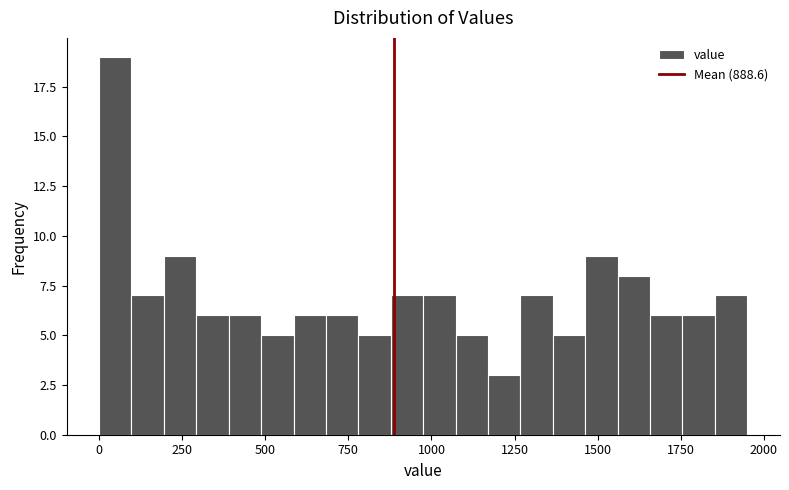

Around what value on the x-axis is the tallest bar? Give the approximate position of its centre, as read against the axis.

50